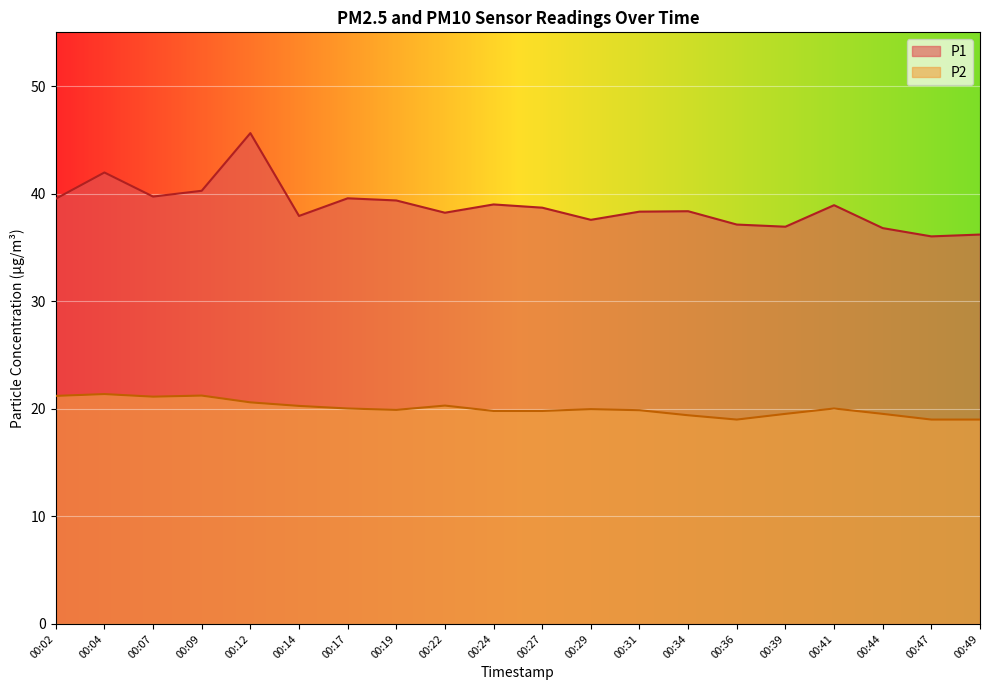

Which series changed the most between 00:14 and 00:39?

P1